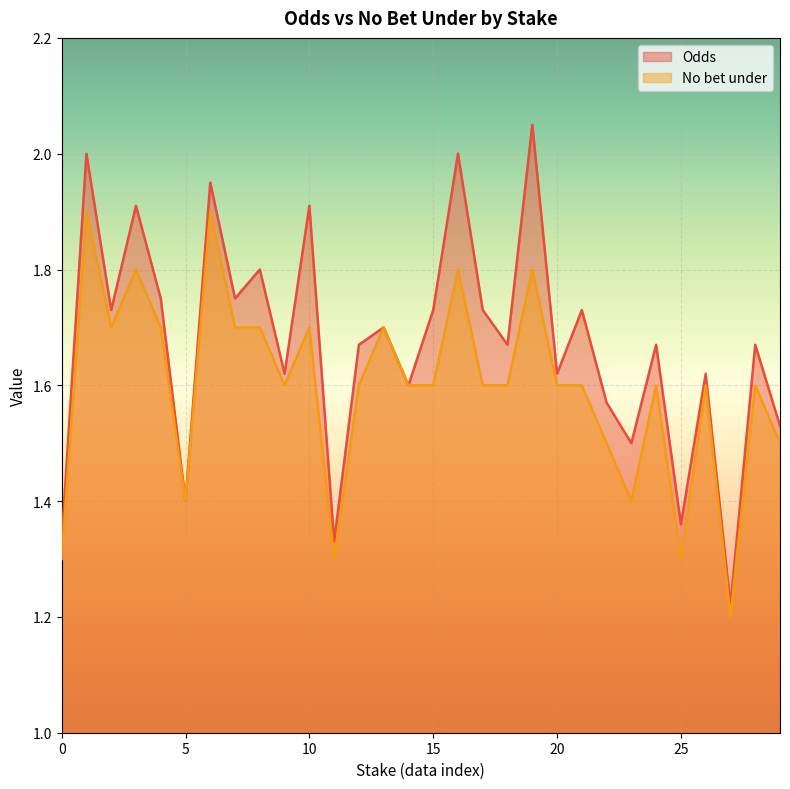

Reading left to right, extract all data points from this chart.

Odds: 1.3	2.0	1.7	1.9	1.8	1.4	1.9	1.8	1.8	1.6	1.9	1.3	1.7	1.7	1.6	1.7	2.0	1.7	1.7	2.0	1.6	1.7	1.6	1.5	1.7	1.4	1.6	1.2	1.7	1.5
No bet under: 1.3	1.9	1.7	1.8	1.7	1.4	1.9	1.7	1.7	1.6	1.7	1.3	1.6	1.7	1.6	1.6	1.8	1.6	1.6	1.8	1.6	1.6	1.5	1.4	1.6	1.3	1.6	1.2	1.6	1.5